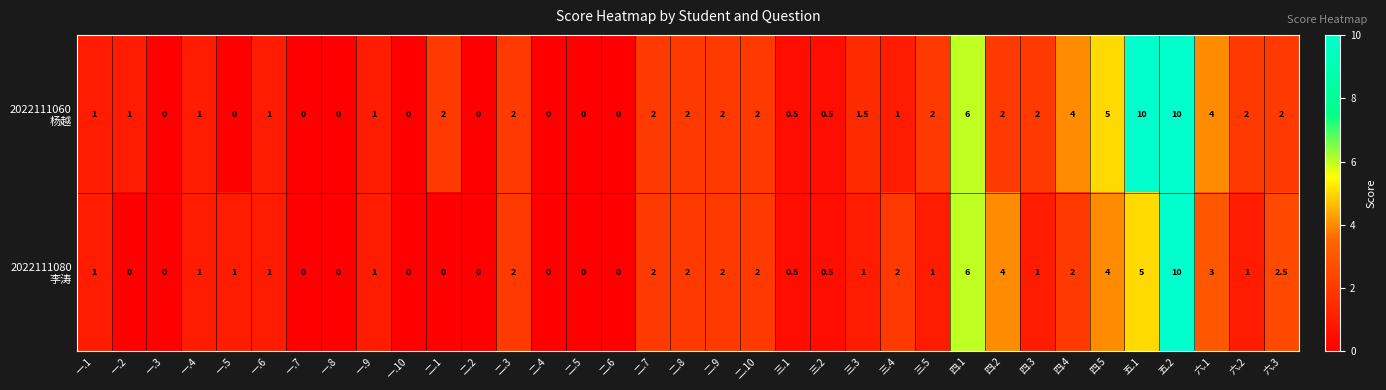

What is the maximum value shown in the chart?

10.0